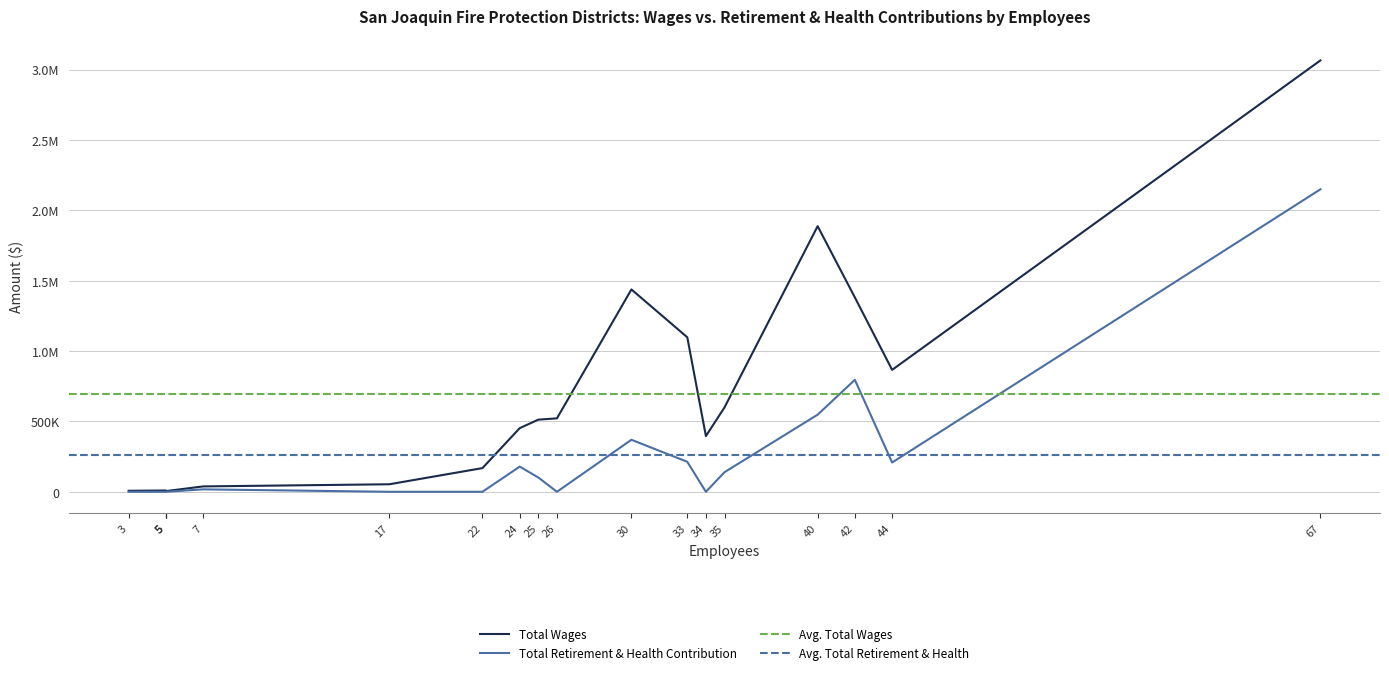

Count the number of data series in this chart.

2